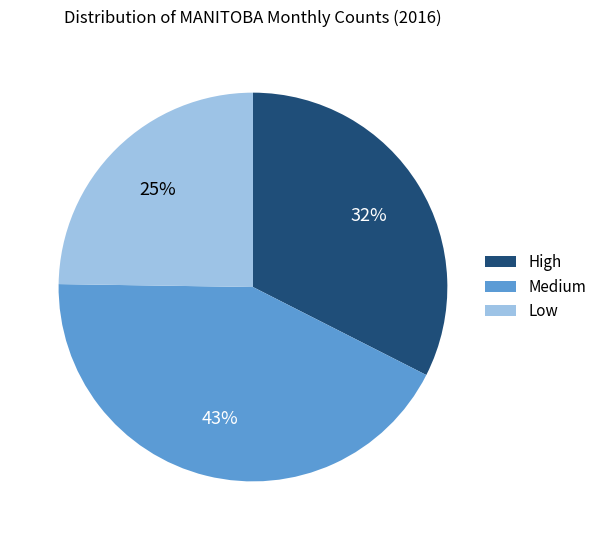

To the nearest percent, what percentage of the pie is Low?

25%